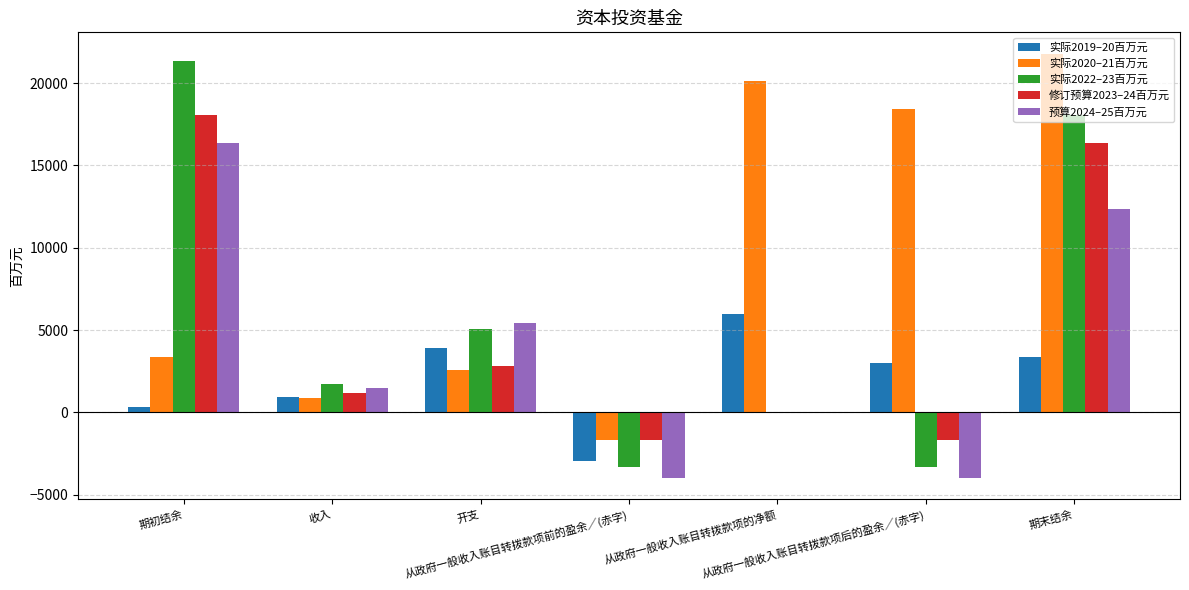

Which series has the widest spread of values?

实际2022–23百万元